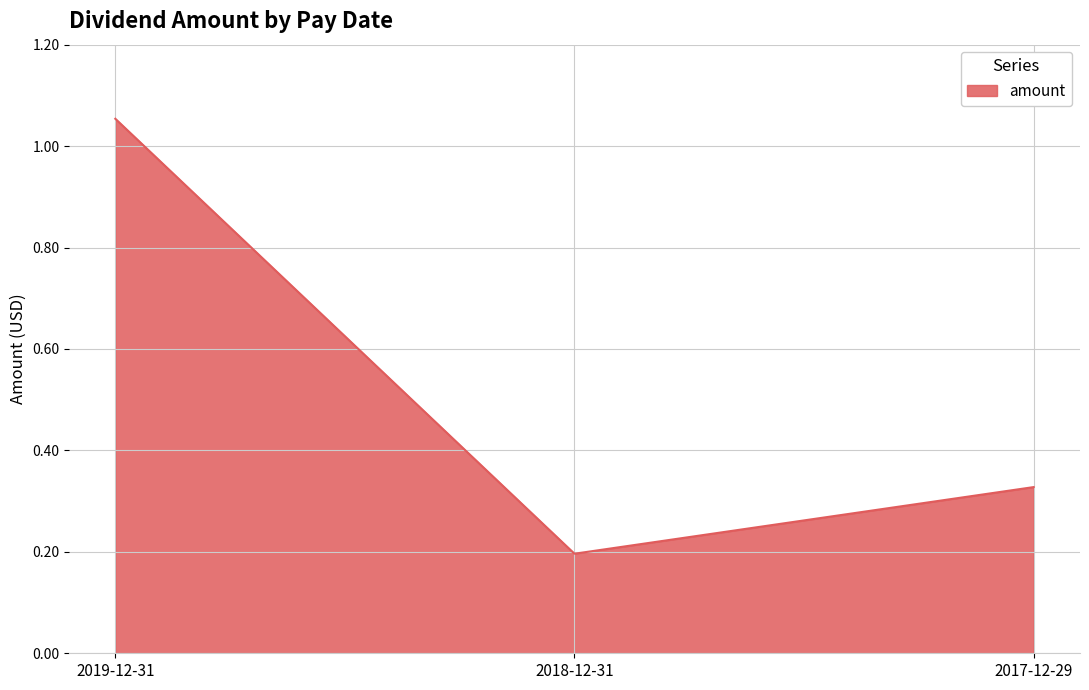

At which label is the value closest to 0?

2018-12-31